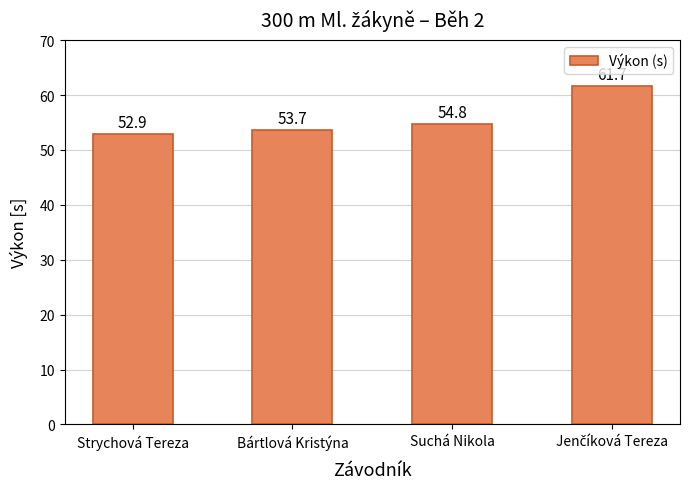

Reading right to left, what are all the values shown in this chart?

61.7	54.8	53.7	52.9